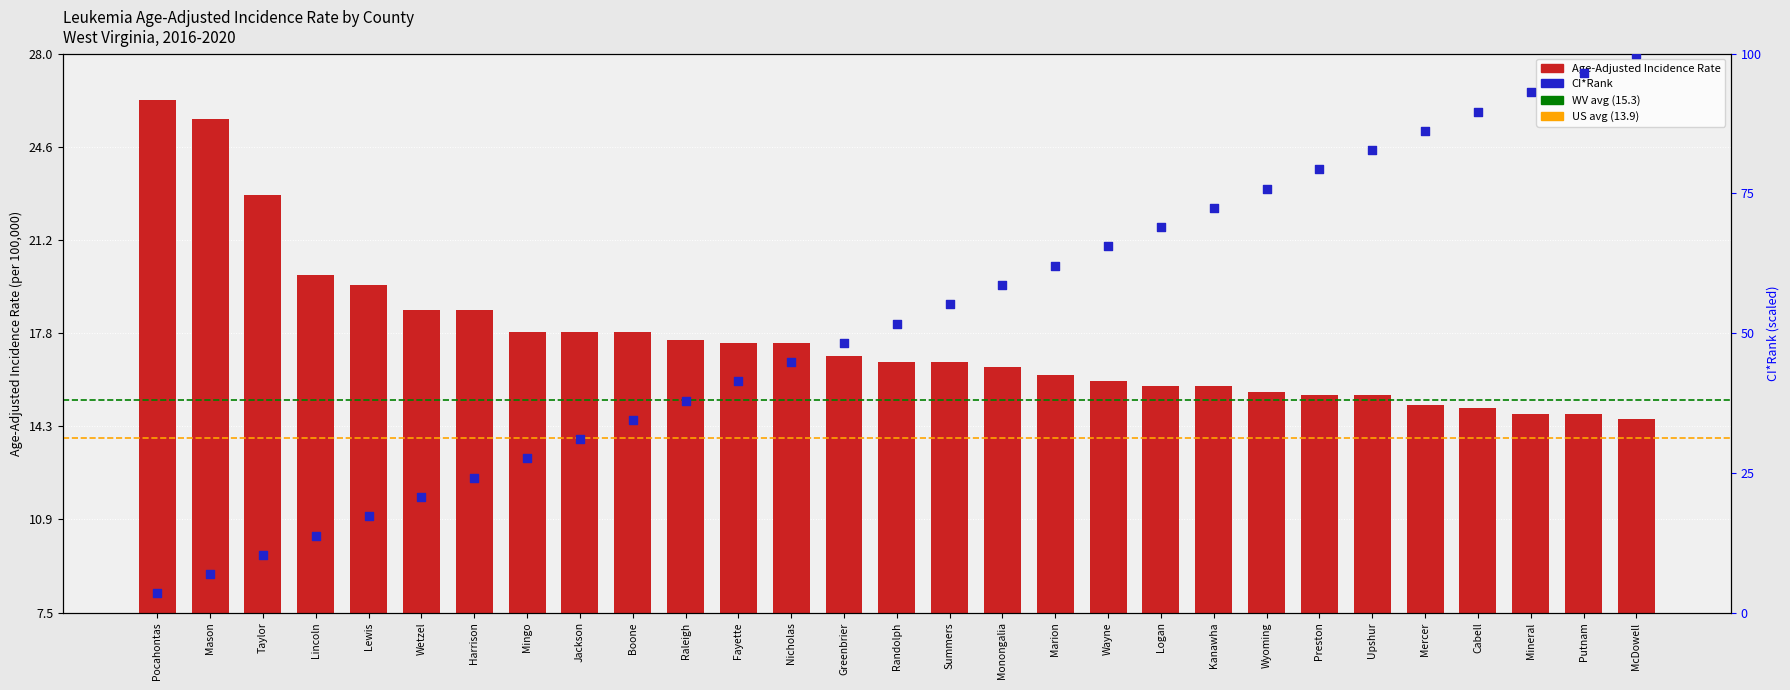

Is the value of Age-Adjusted Incidence Rate at Boone greater than the value of CI*Rank at Taylor?

Yes